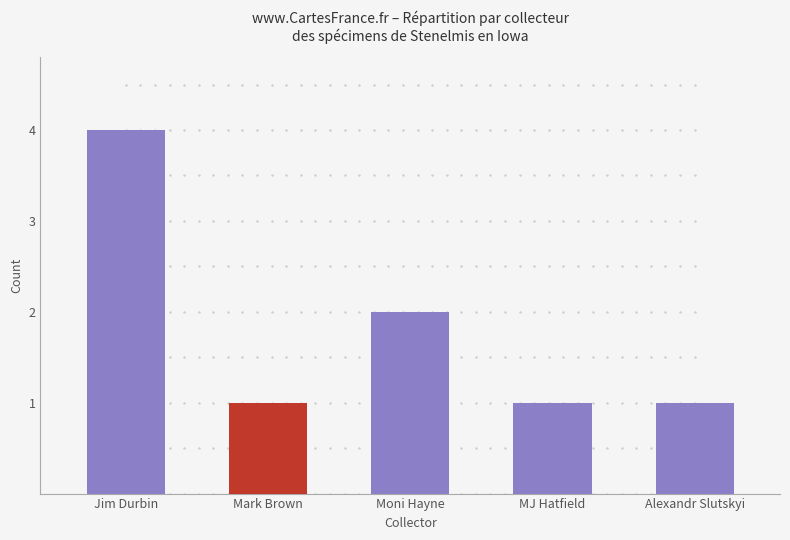

Between Alexandr Slutskyi and Moni Hayne, which is larger?

Moni Hayne